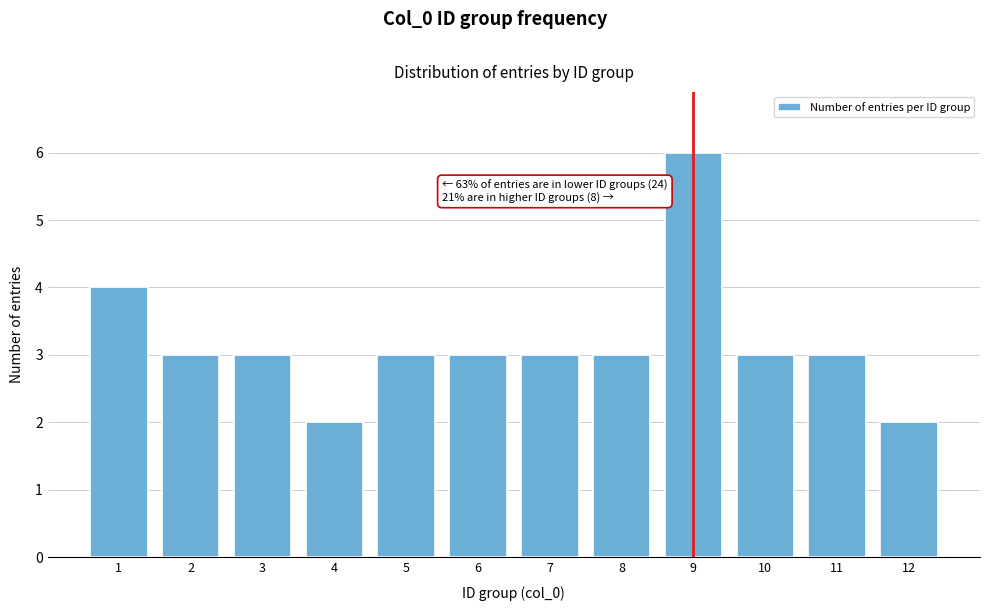

Reading left to right, transcribe all the data shown in this chart.

1=4	2=3	3=3	4=2	5=3	6=3	7=3	8=3	9=6	10=3	11=3	12=2